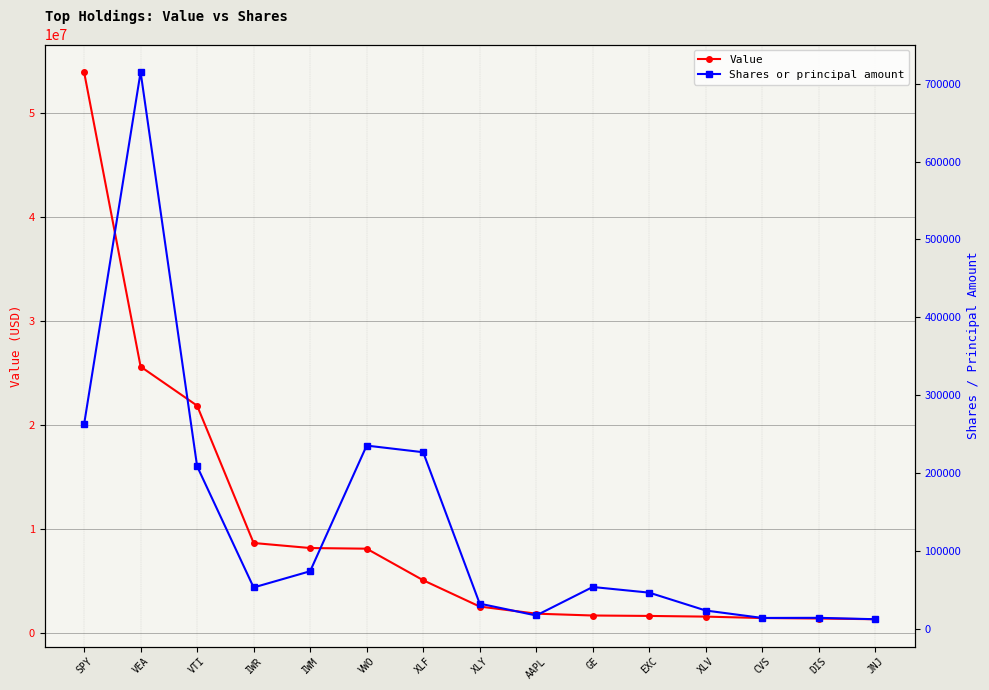

What position from the right is XLV?

4